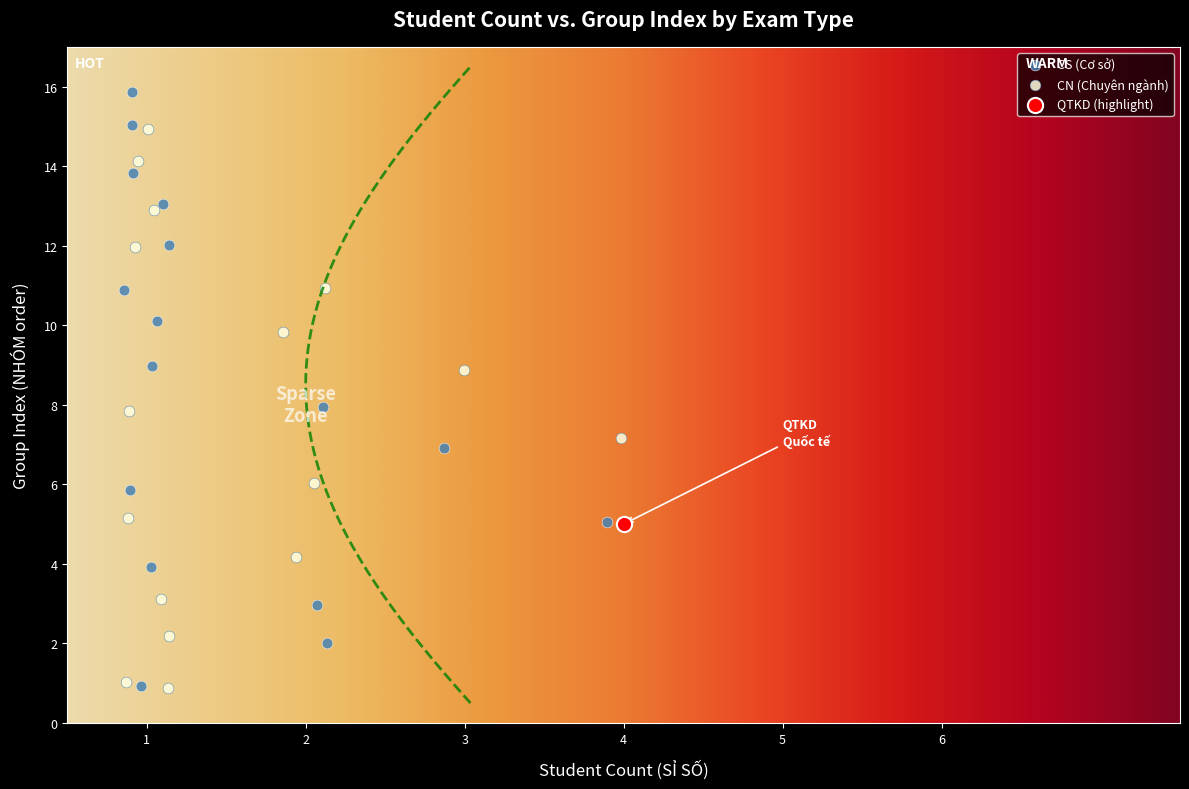

Which series reaches the maximum Y coordinate?

CS (Cơ sở)